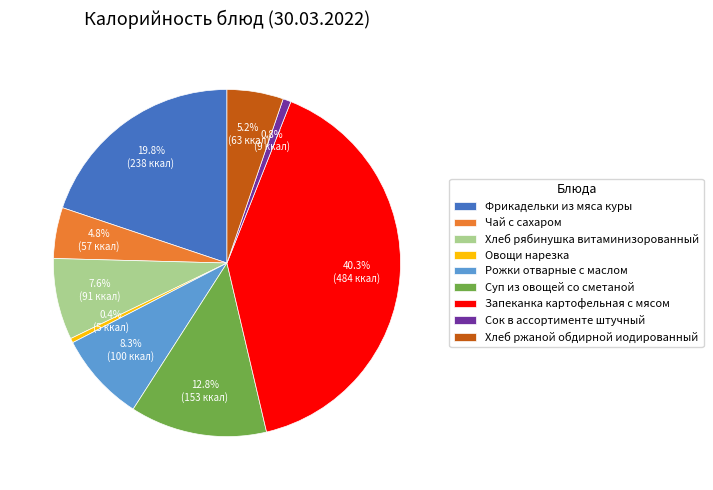

What is the largest slice in the pie chart?

Запеканка картофельная с мясом